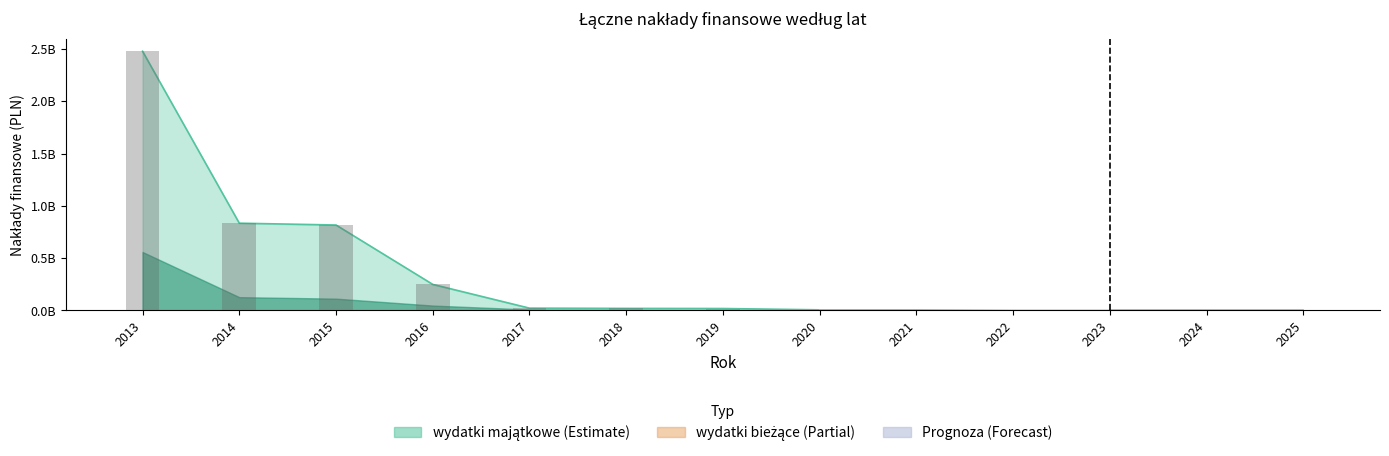

At which label is the value closest to 1239850599?

2014